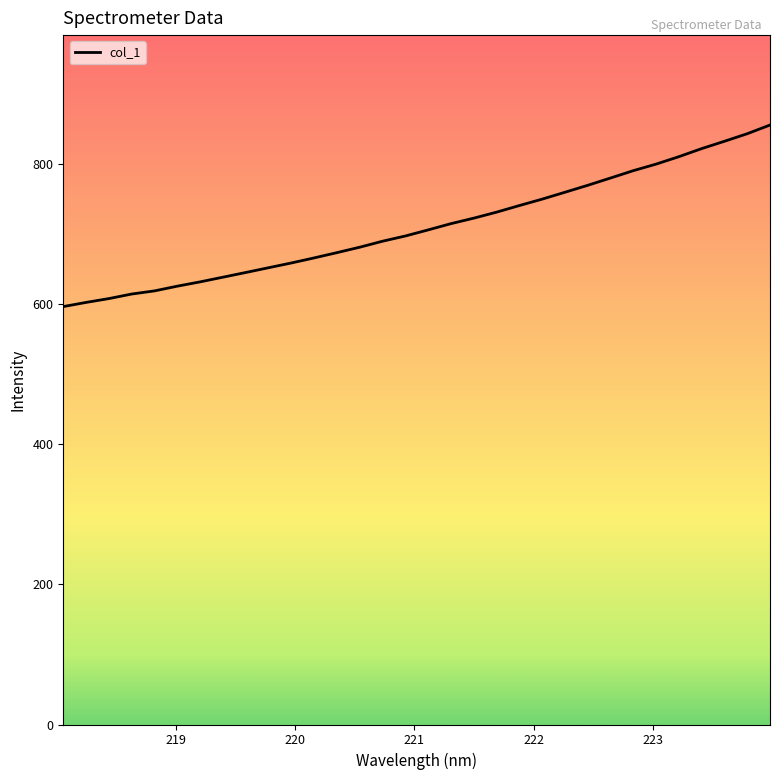

What is the minimum value shown in the chart?

596.4